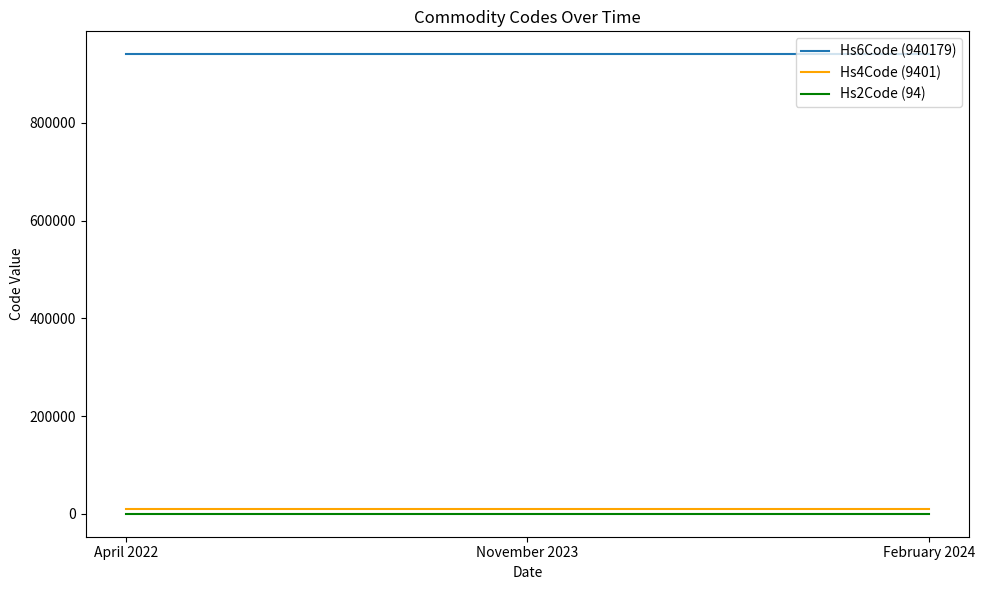

What is the greatest value displayed?

940179